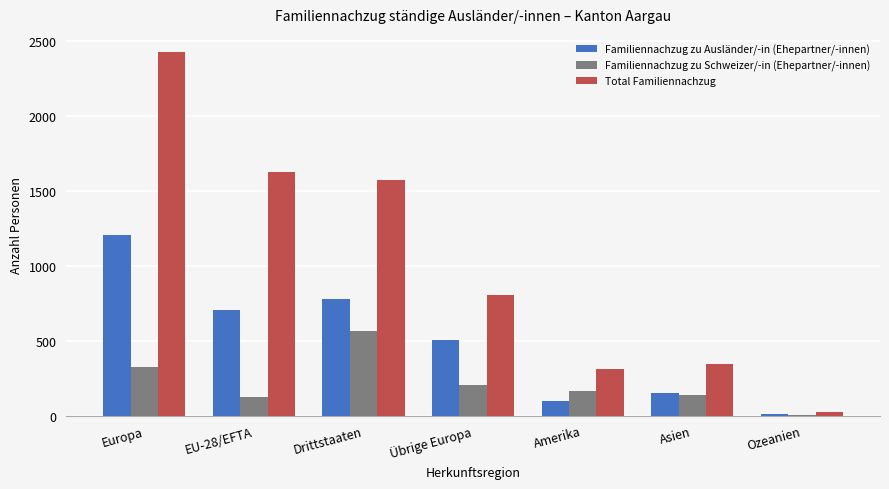

Which category has the highest value in the Familiennachzug zu Schweizer/-in (Ehepartner/-innen) series?

Drittstaaten